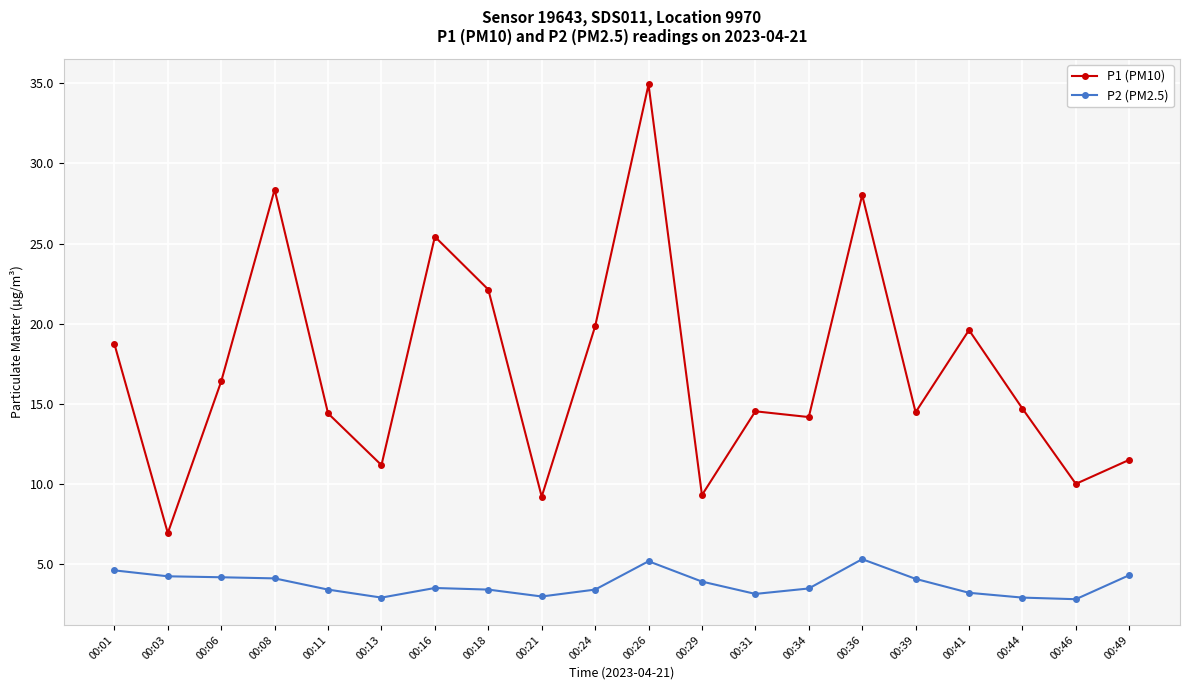

At which label does P1 (PM10) reach its minimum?

00:03